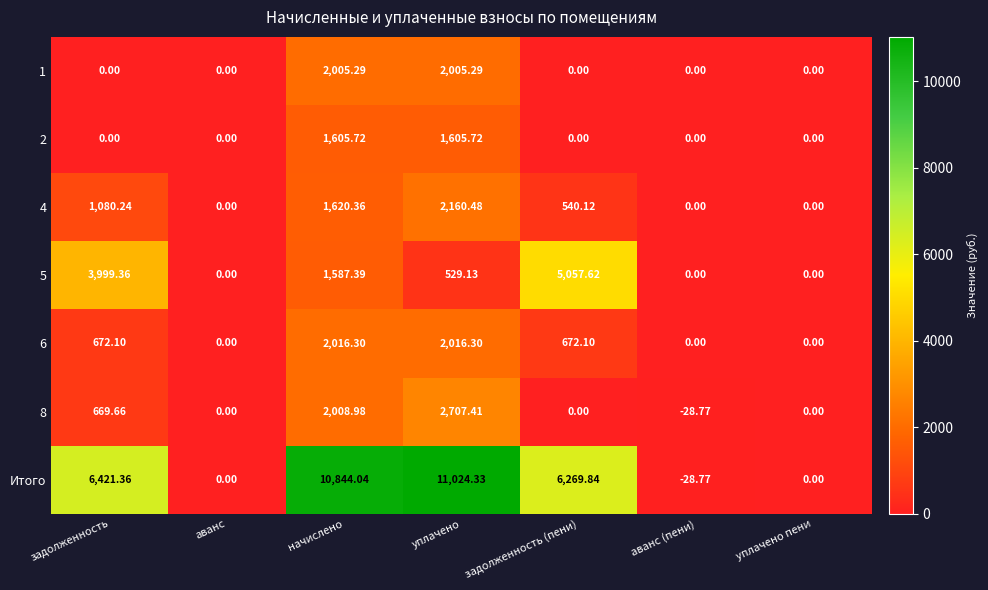

Which series has the widest spread of values?

Итого